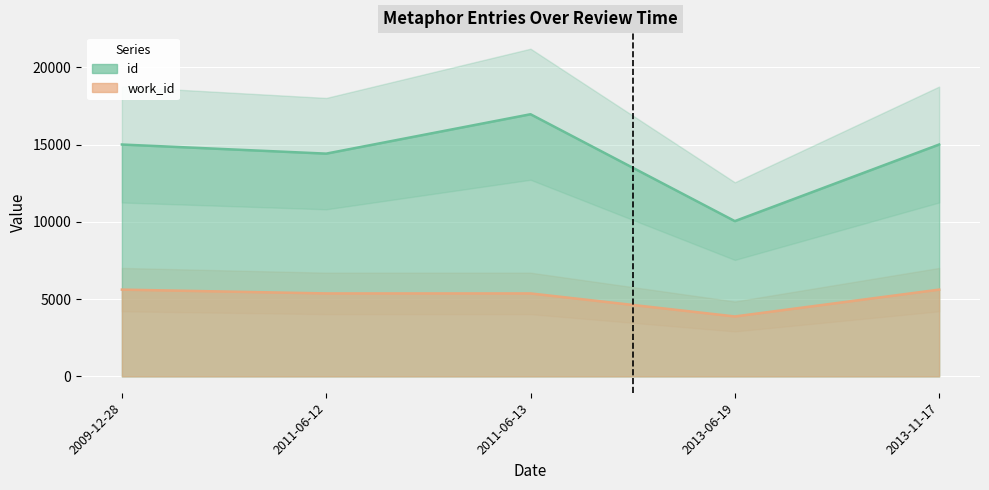

What are all the series names shown in the legend?

id, work_id